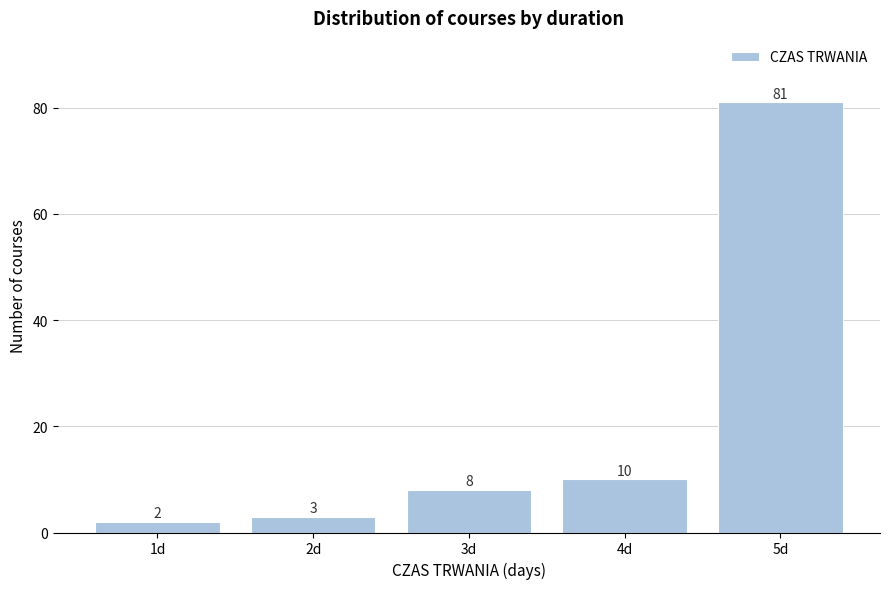

Reading left to right, what are all the values shown in this chart?

2	3	8	10	81